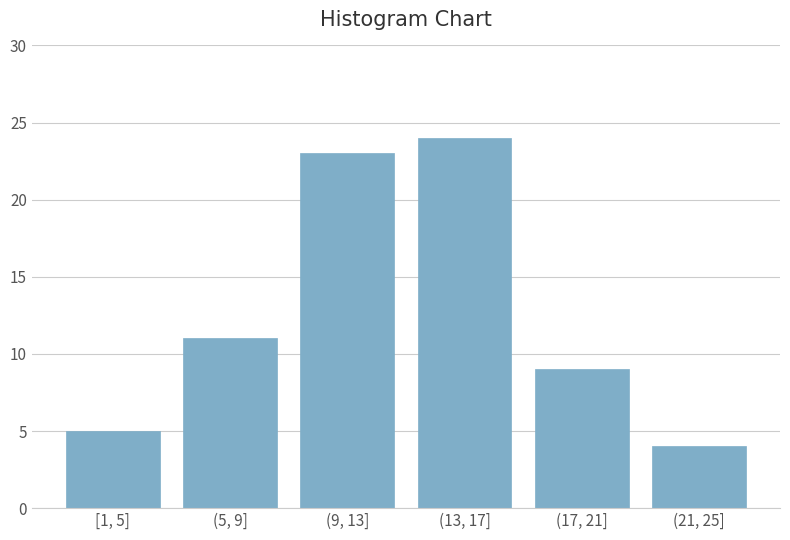

Reading right to left, extract all data points from this chart.

(21, 25]=4	(17, 21]=9	(13, 17]=24	(9, 13]=23	(5, 9]=11	[1, 5]=5